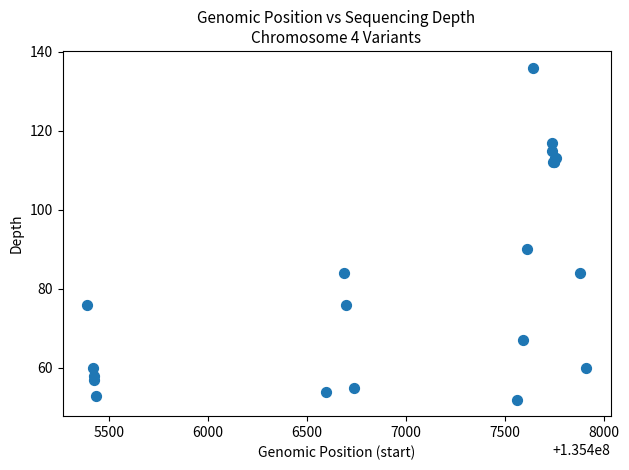

What Y value in the scatter plot is closest to 94?

90